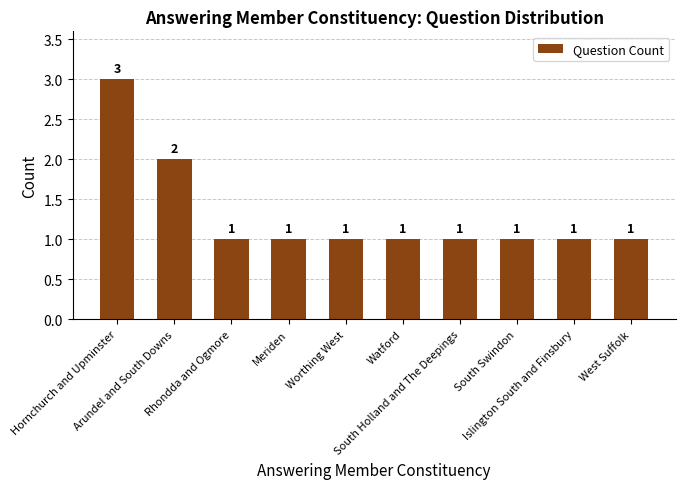

Count the values in the range 1 to 2.

9